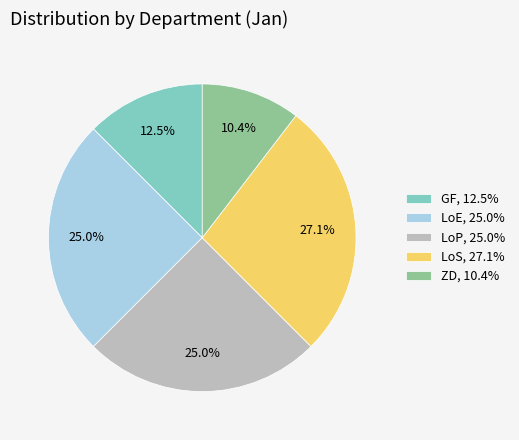

How much of the chart is everything except LoS?

72.9%